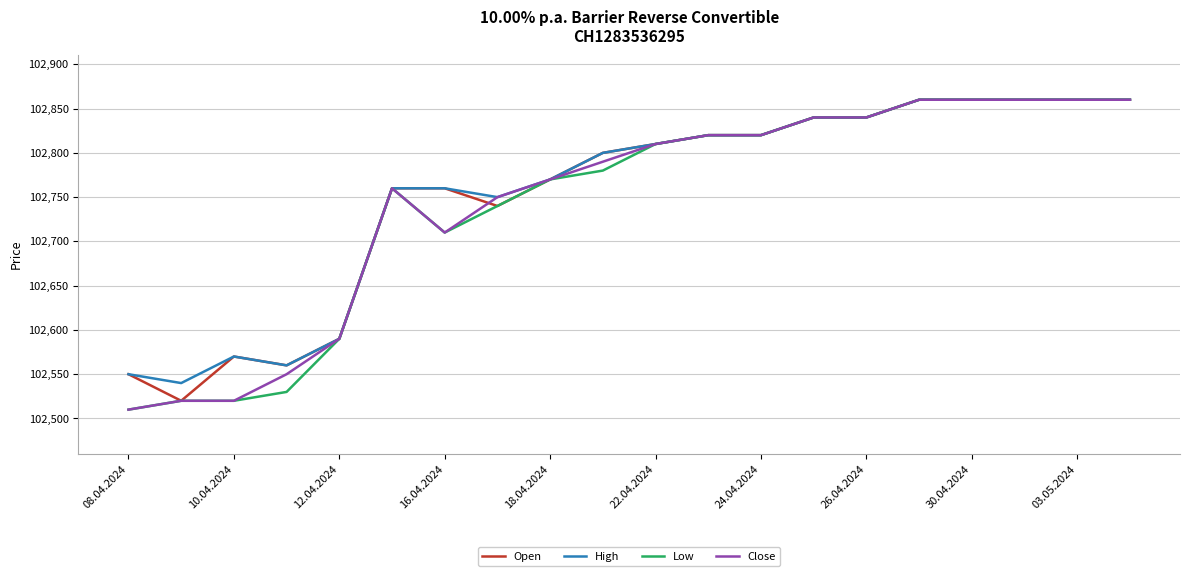

What is the highest value of the High series?

102860